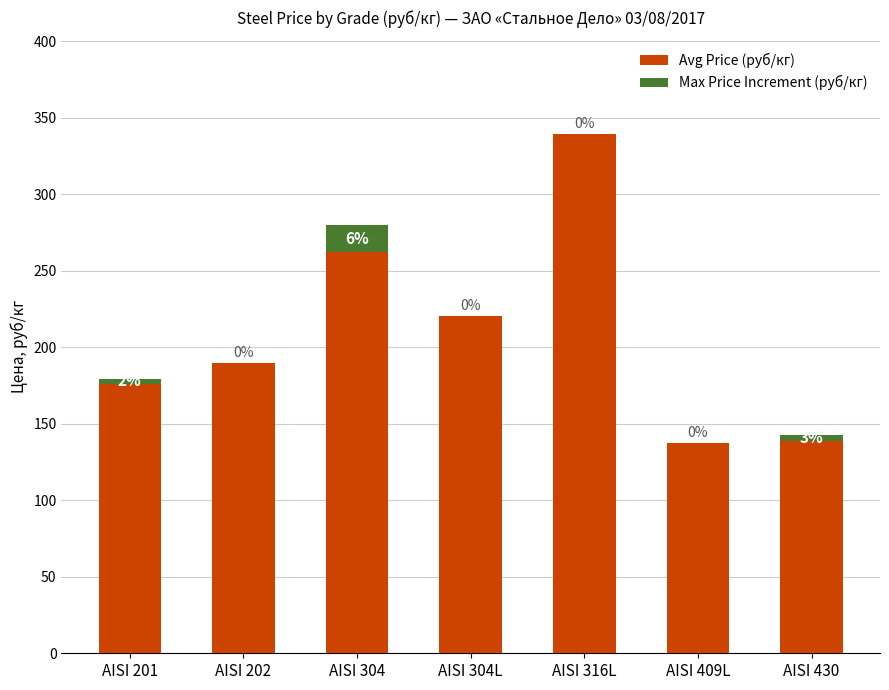

What is the highest value of the Avg Price (руб/кг) series?

339.5